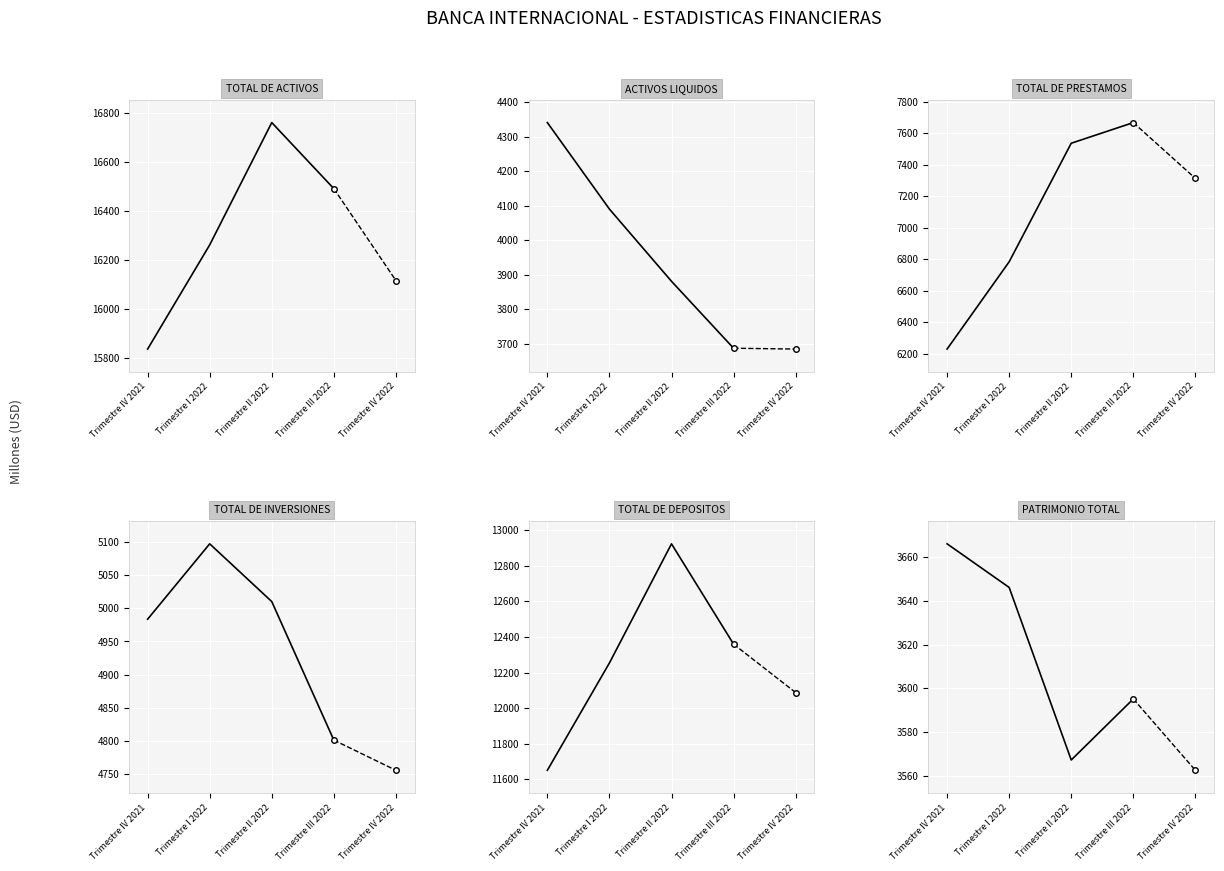

Which series changed the most between Trimestre I 2022 and Trimestre III 2022?

TOTAL DE PRESTAMOS